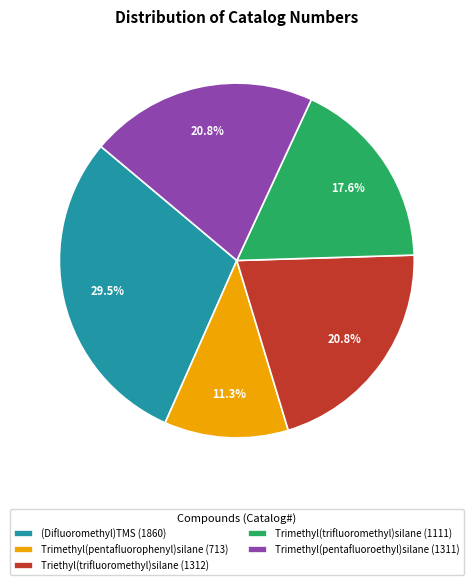

Which category has the smallest portion of the pie?

Trimethyl(pentafluorophenyl)silane (713)